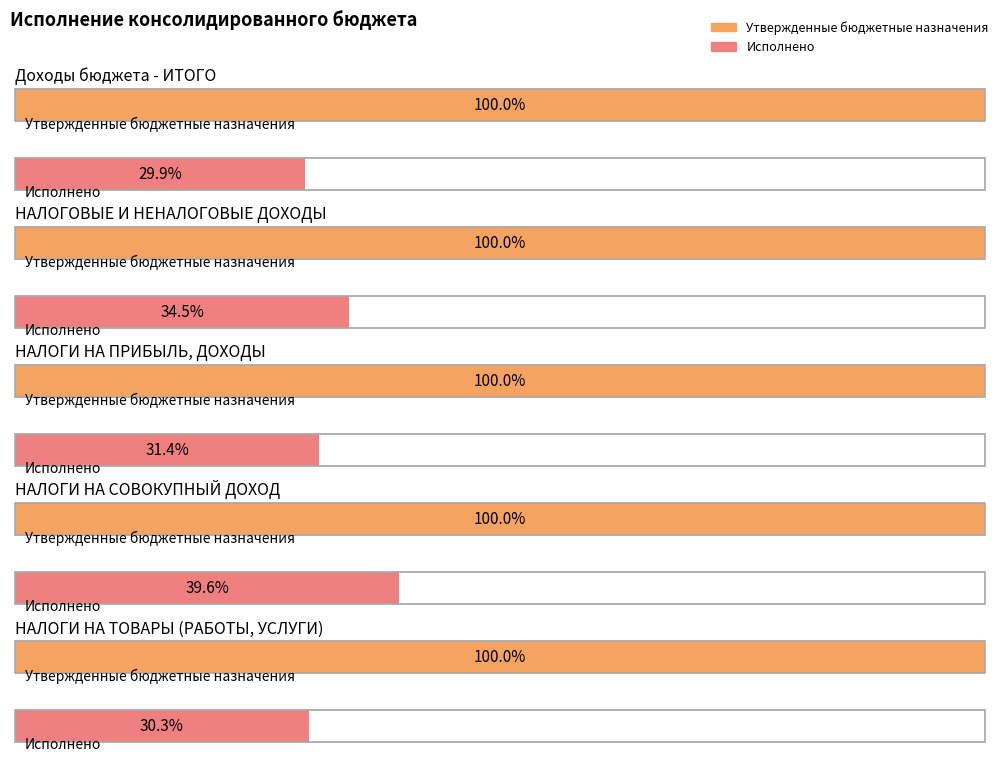

How many values in the Утвержденные бюджетные назначения series exceed 280844000?

2